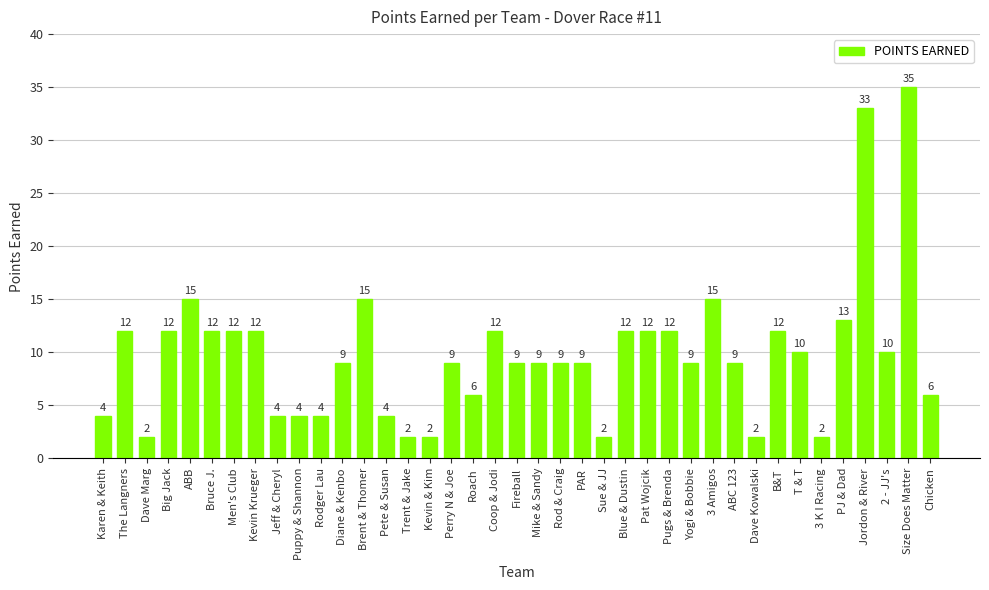

The value at Pugs & Brenda is 5. True or false?

False